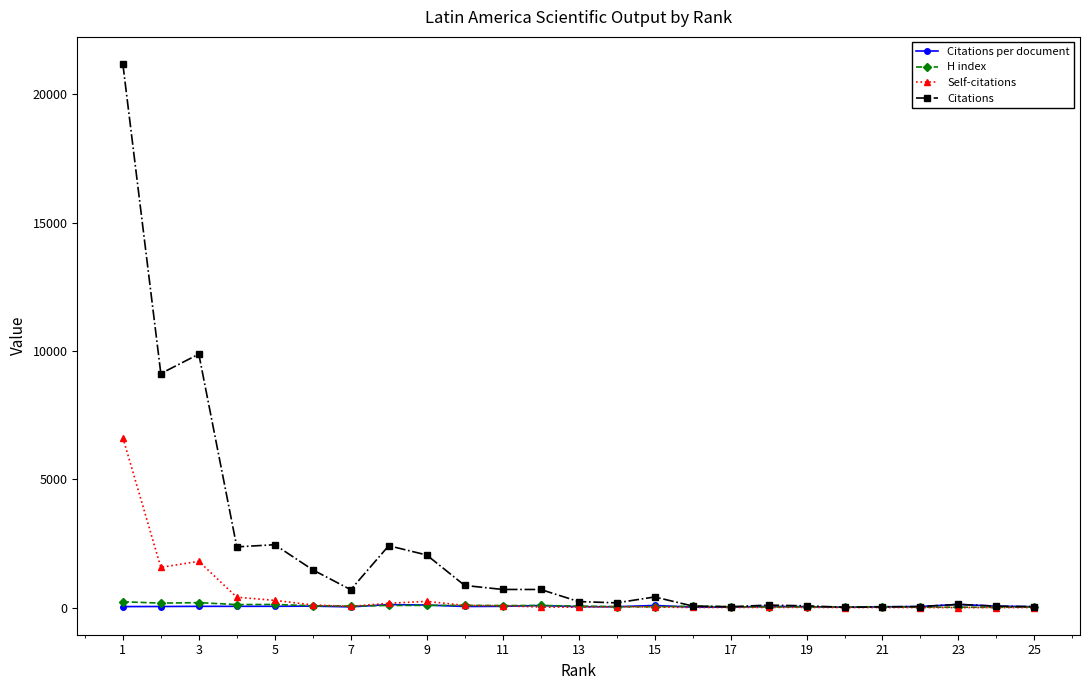

What is the highest value of the Citations series?

21176.0